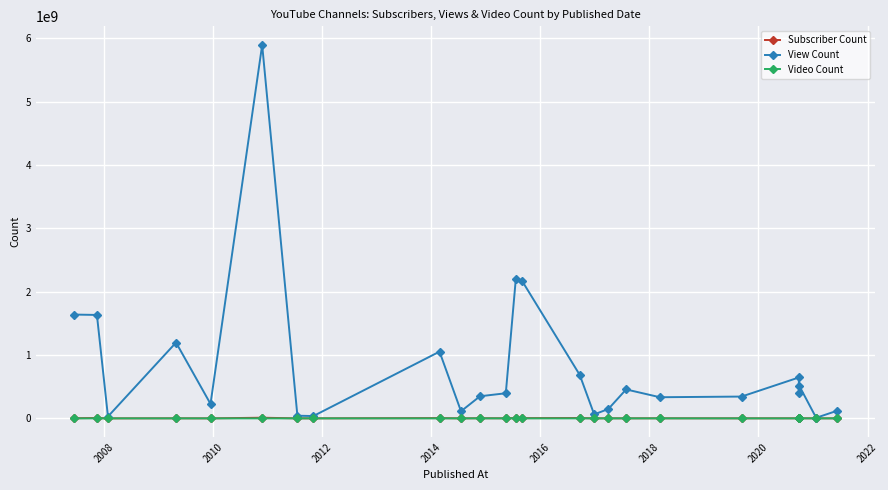

What is the highest value of the View Count series?

5892116038